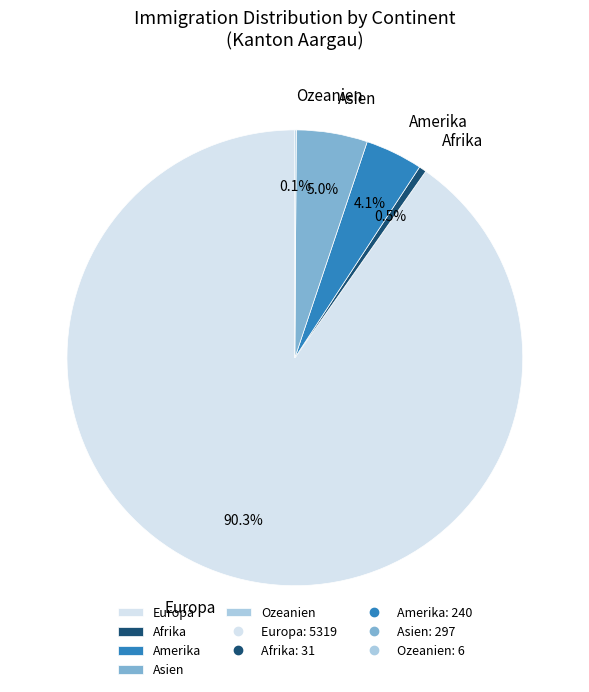

What is the largest slice in the pie chart?

Europa